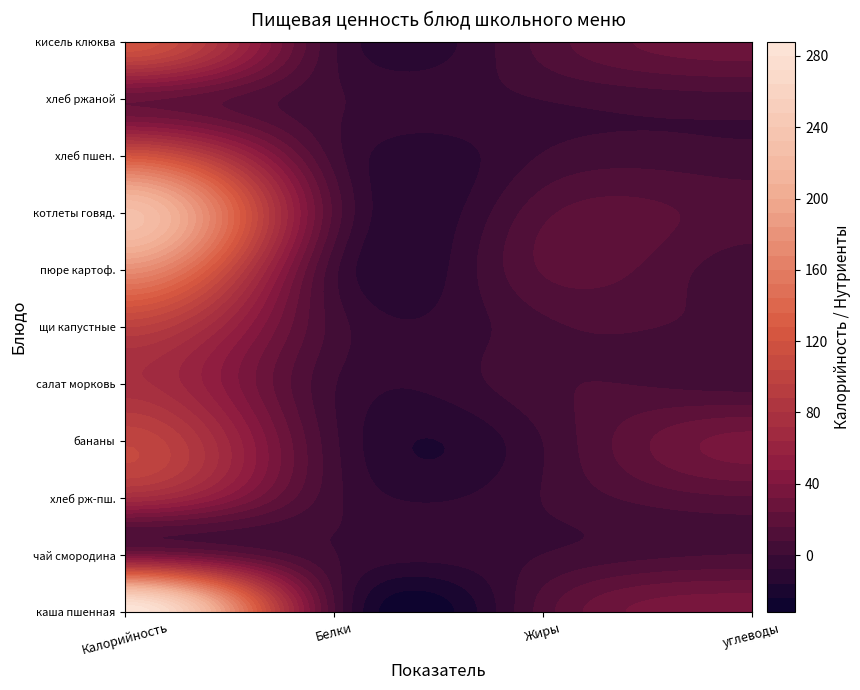

What is the difference between the highest and lowest values at Жиры?

16.7